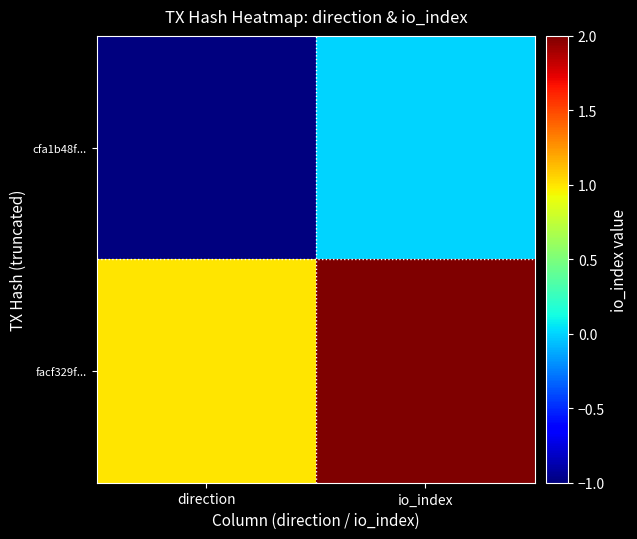

What is the spread (max minus min) of values at io_index?

2